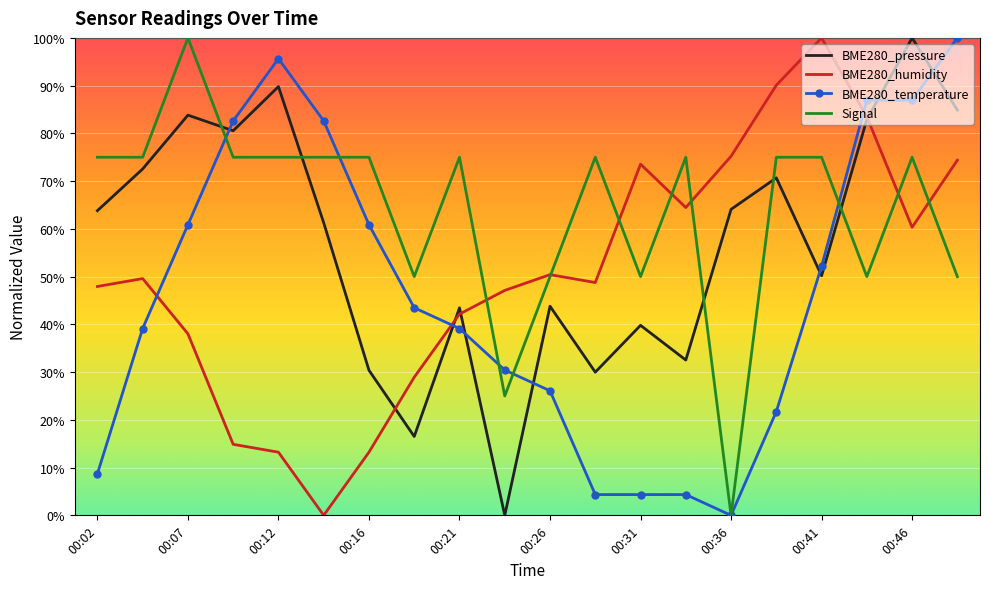

Which series has the largest total across all categories?

Signal